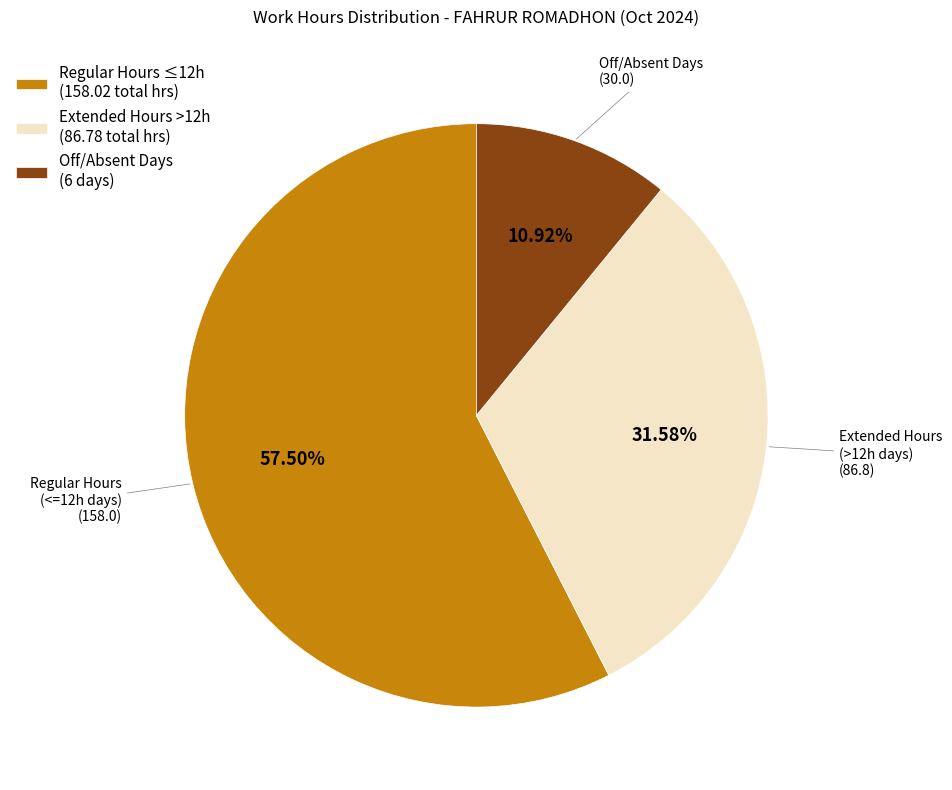

Is there a majority slice in this chart?

Yes